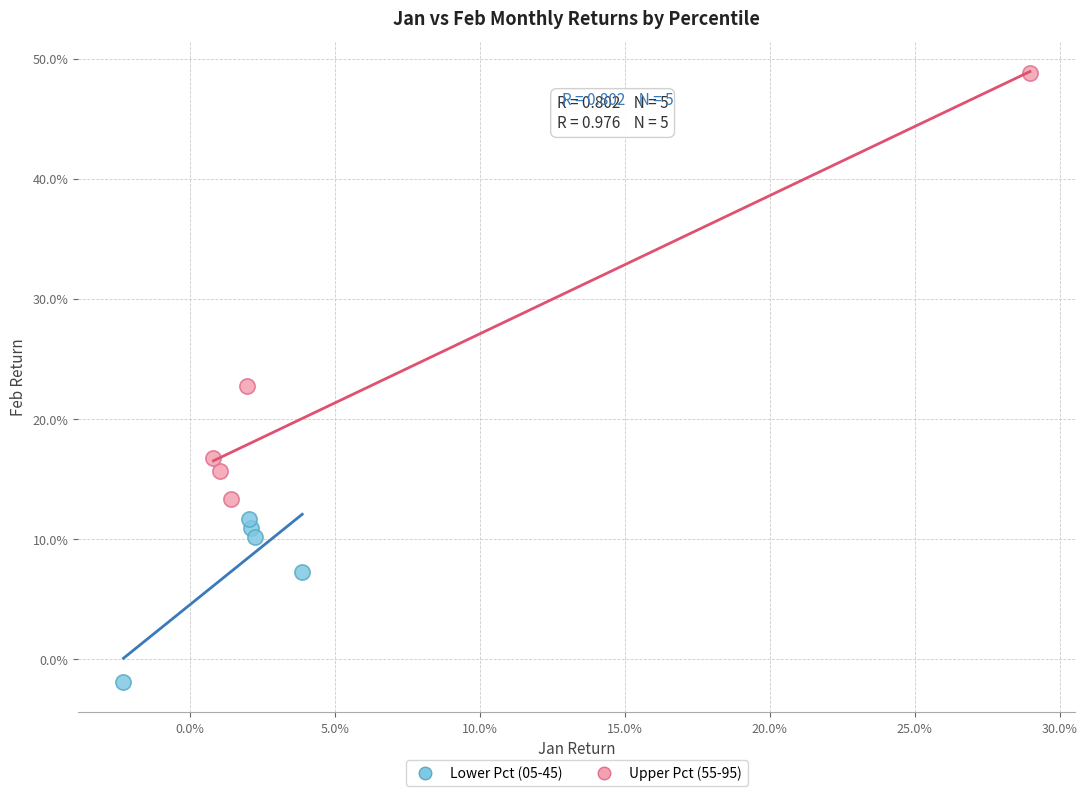

Which series has the widest spread of Y values?

Upper Pct (55-95)